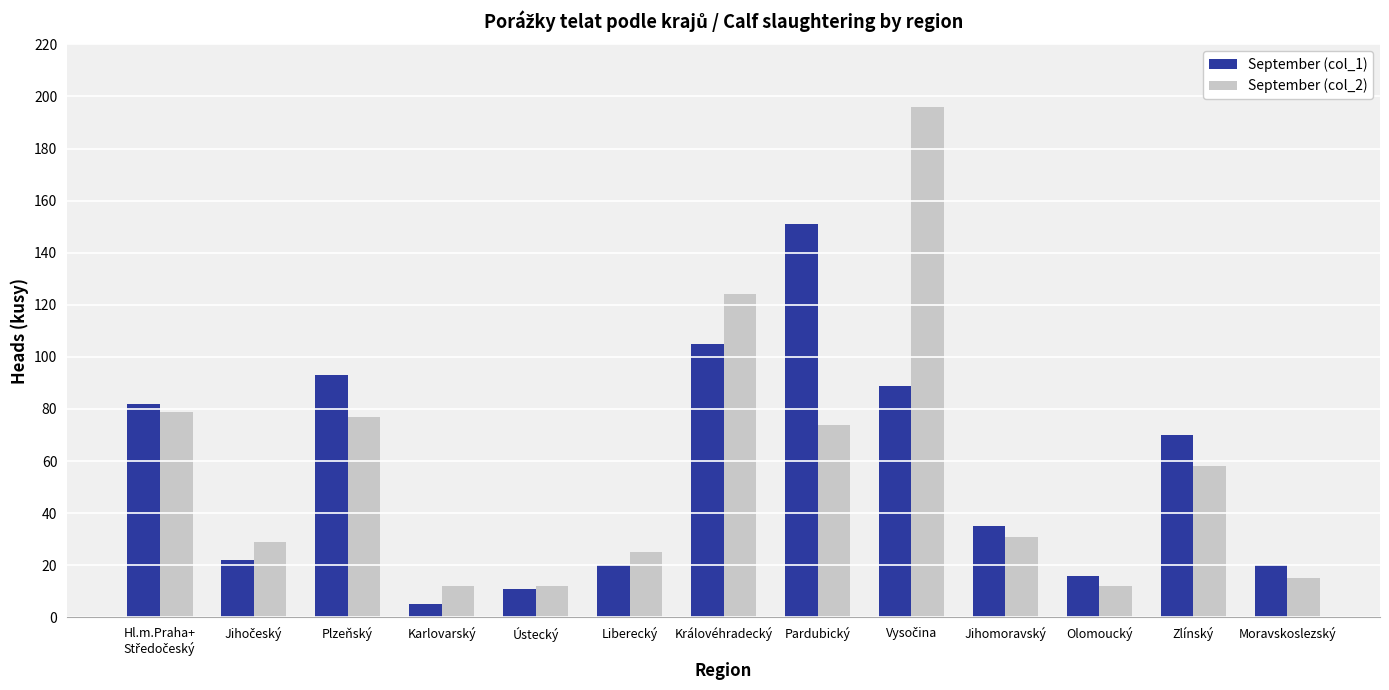

What position from the right is Karlovarský?

10